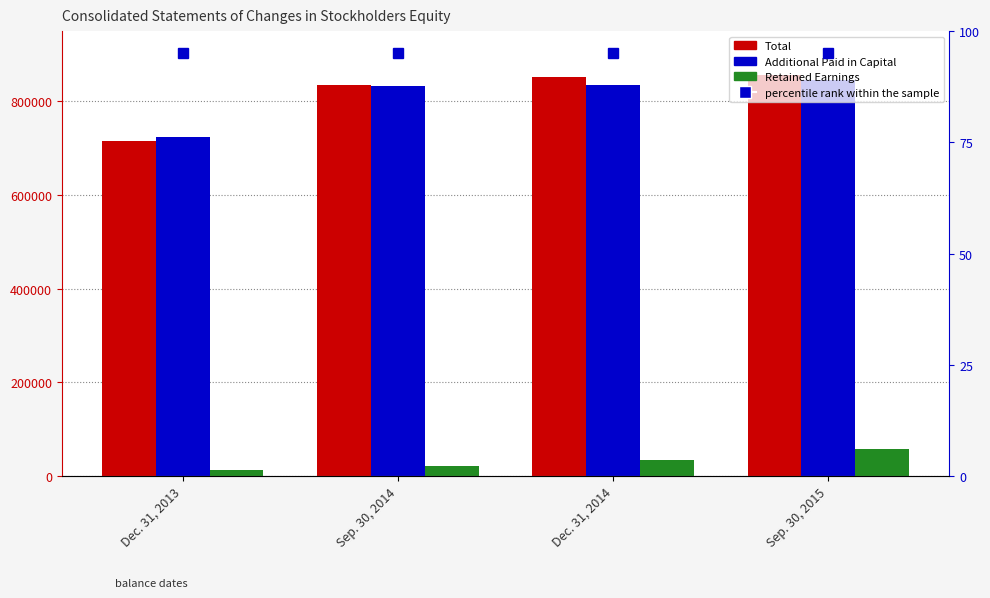

What position from the right is Dec. 31, 2014?

2